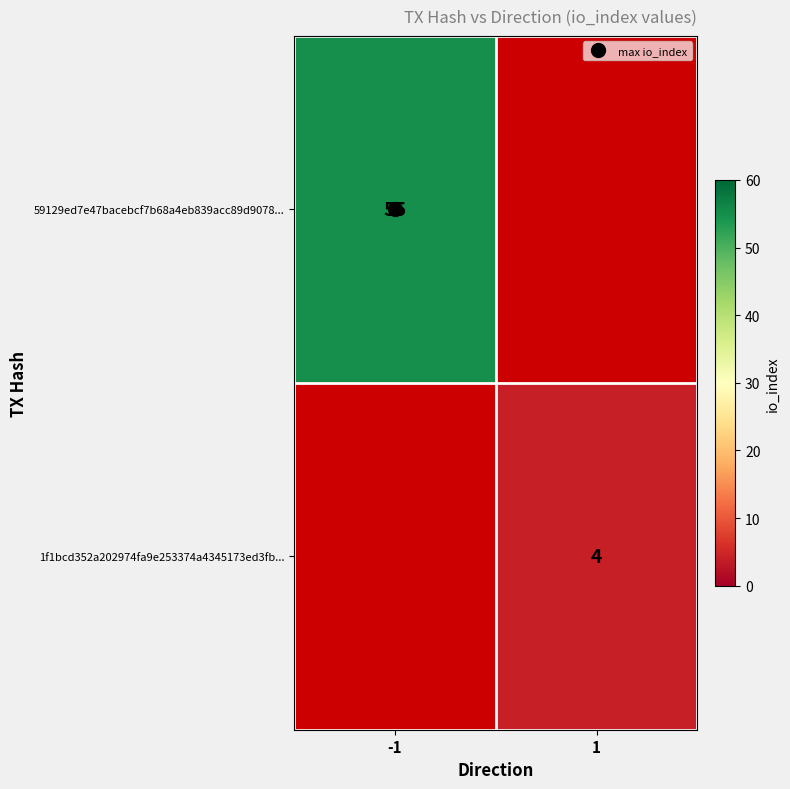

Which label corresponds to the smallest value in the chart?

1